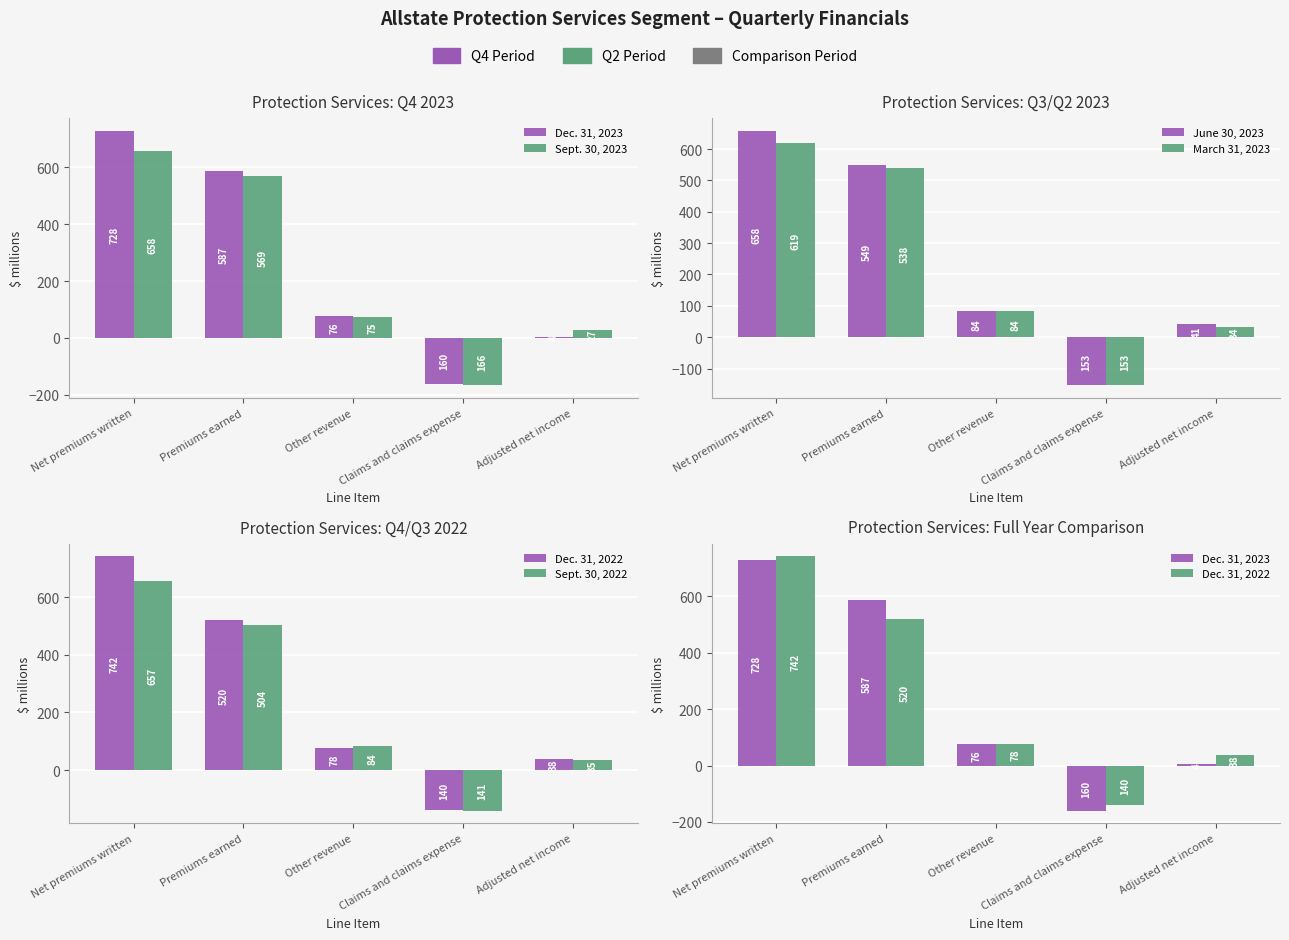

How many values in the Sept. 30, 2022 series exceed 84?

2